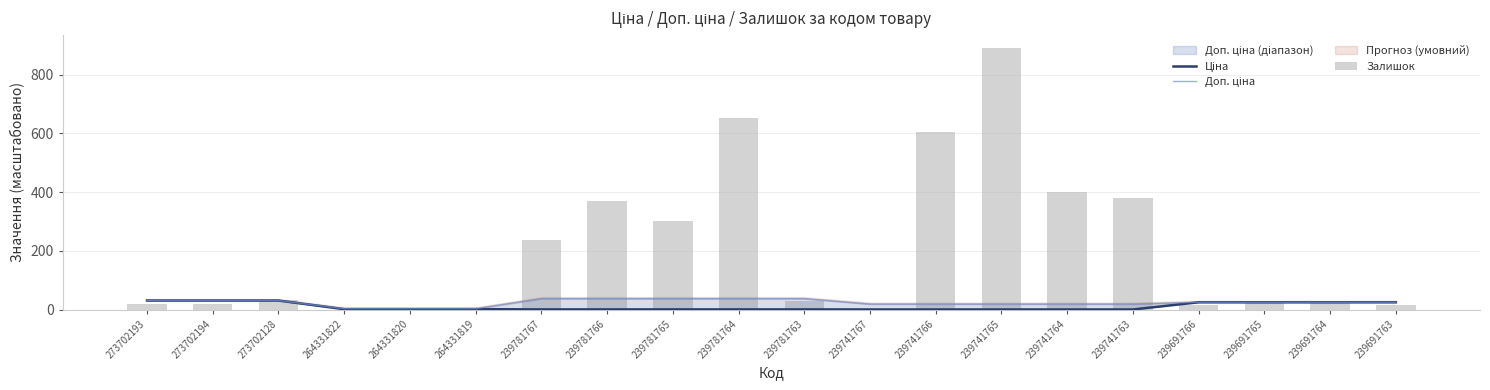

What is the label of the 20th bar from the left?

239691763